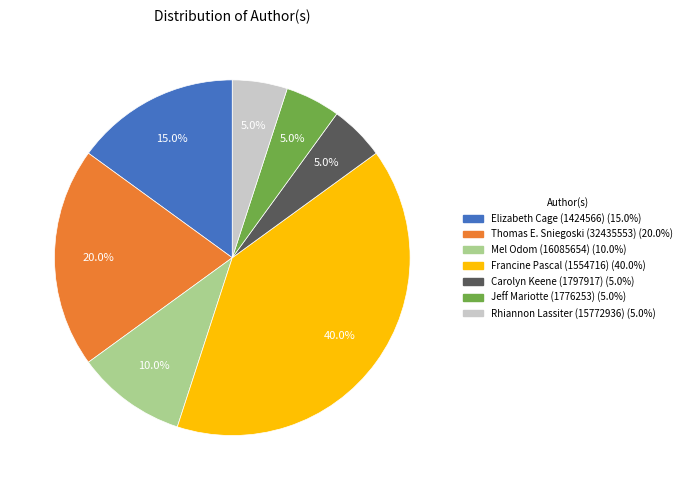

Which slice is the largest?

Francine Pascal (1554716)